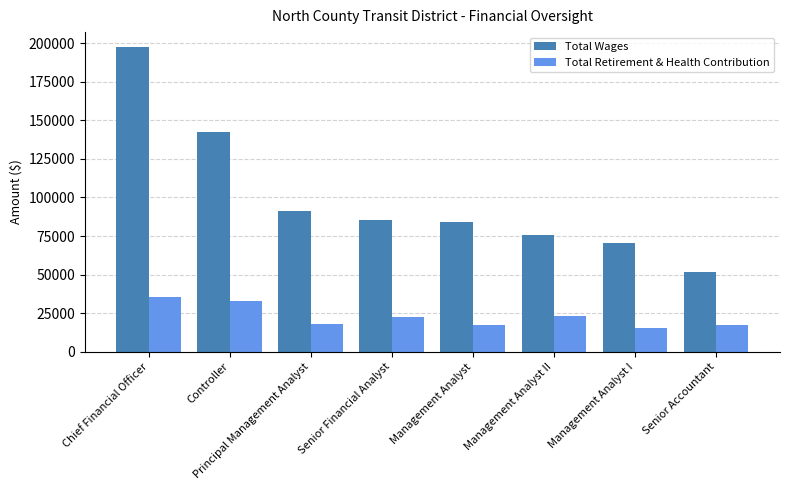

What is the approximate value of Total Retirement & Health Contribution at Senior Accountant, to the nearest 10?

17130